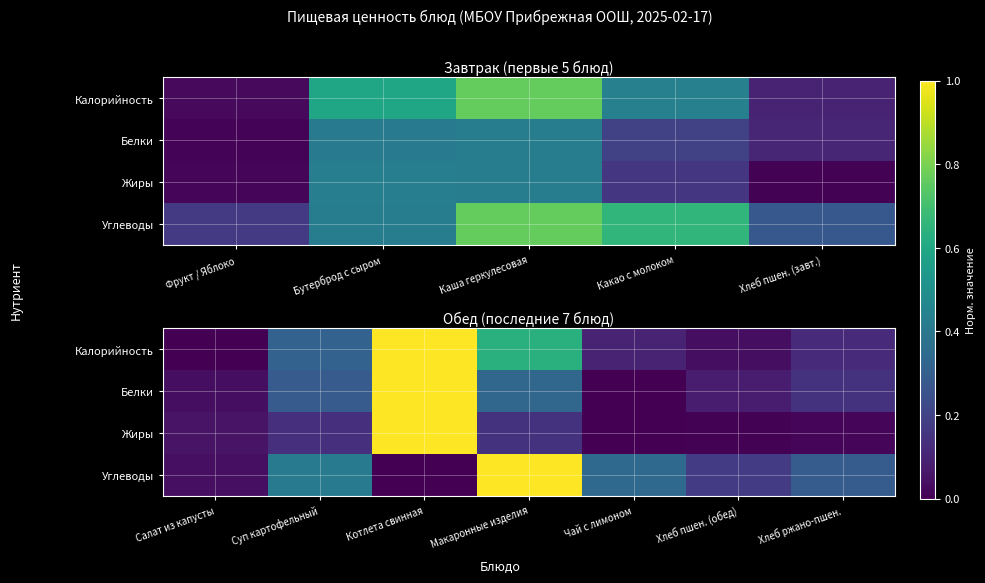

Is the value of Жиры at Макаронные изделия greater than the value of Белки at Чай с лимоном?

Yes